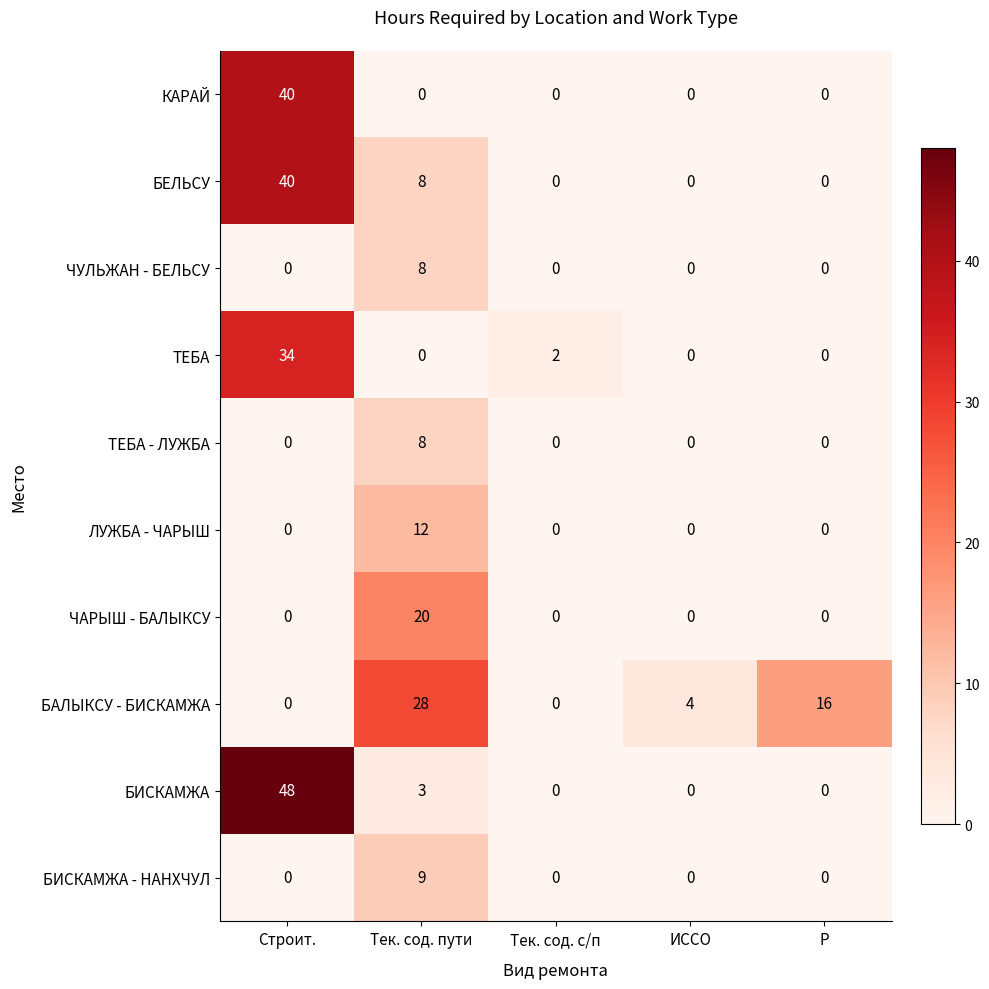

What is the maximum value for БИСКАМЖА?

48